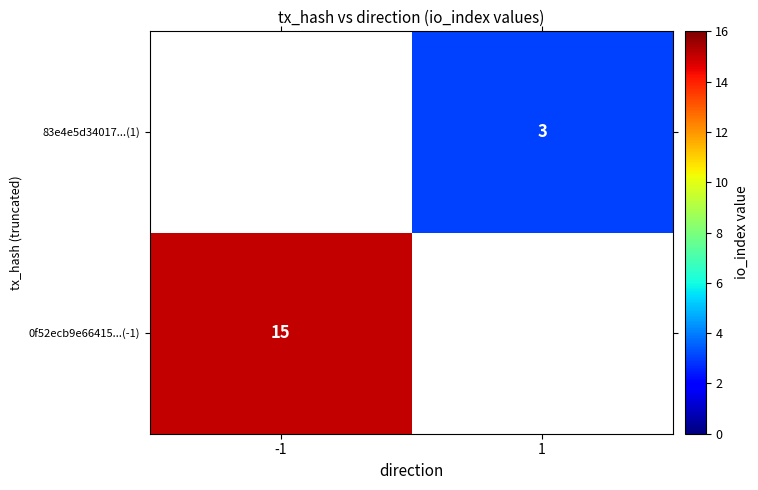

The value of 83e4e5d34017...(1) at 1 is 4. True or false?

False